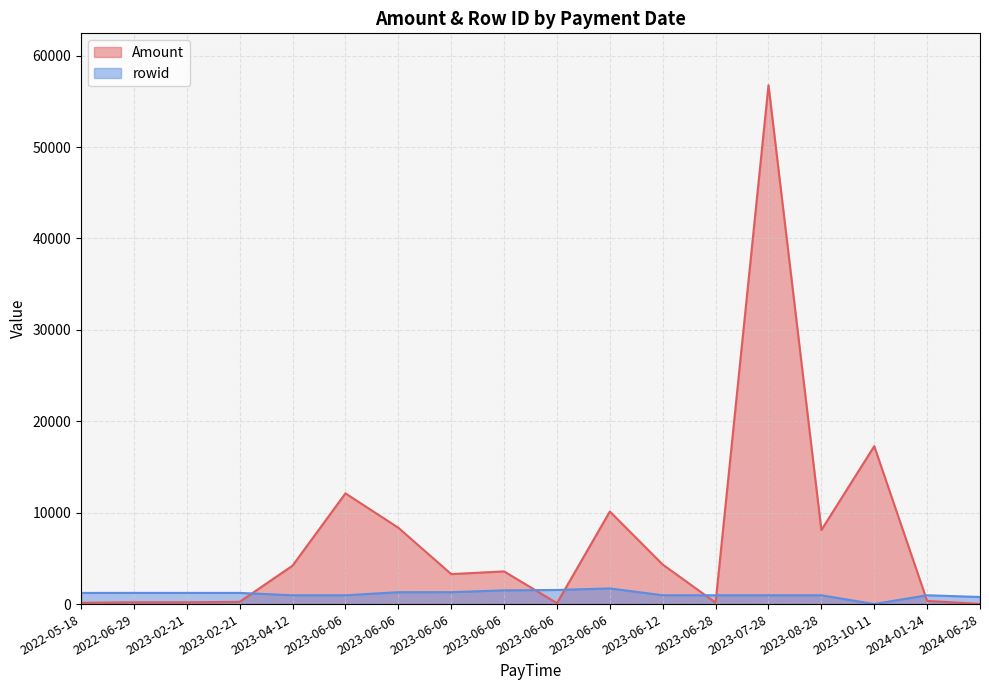

How many intersections are there between rowid and Amount?

6